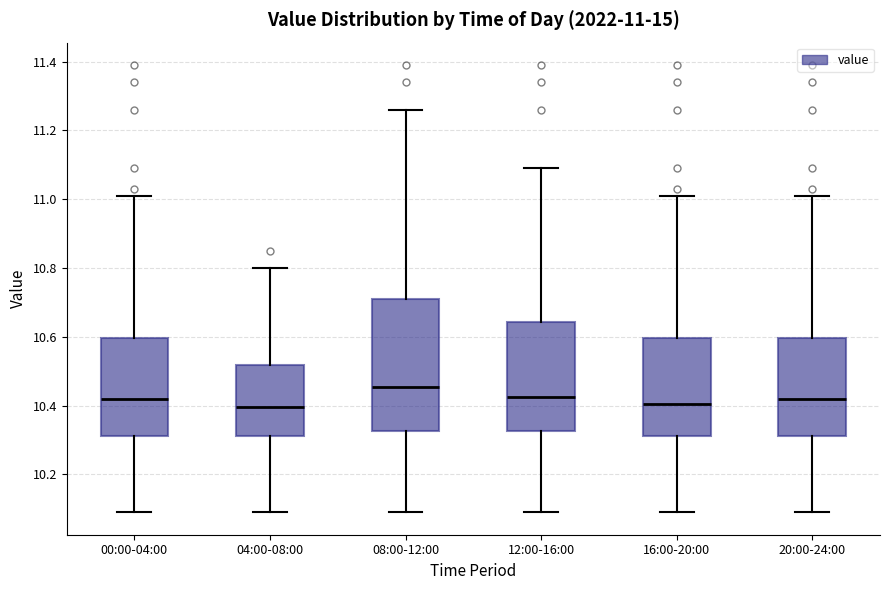

Which box is the tallest, from its lower edge to its upper edge?

08:00-12:00